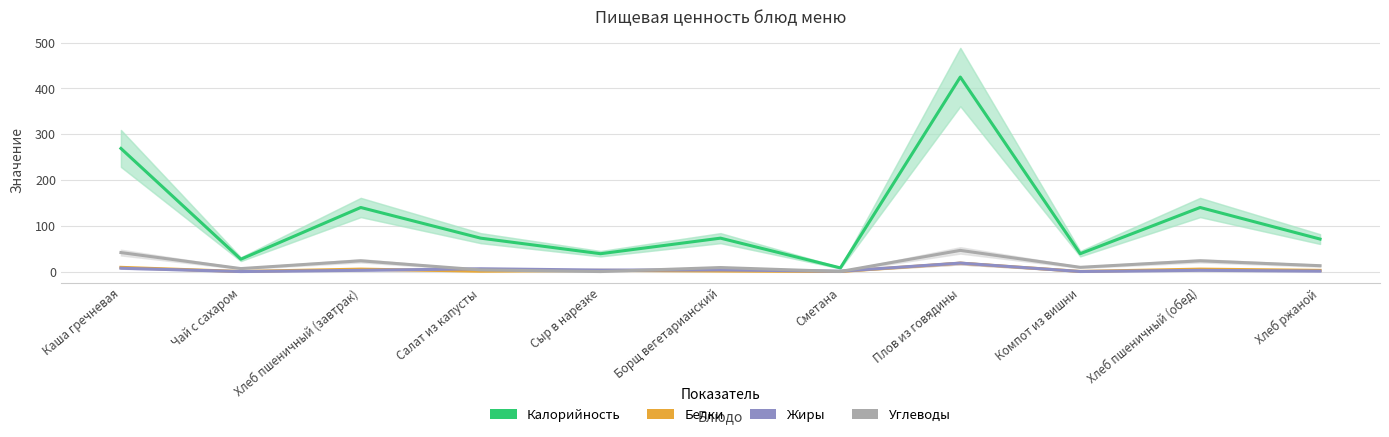

Rank the categories by Белки value from highest to lowest.

Плов из говядины, Каша гречневая, Хлеб пшеничный (завтрак), Хлеб пшеничный (обед), Хлеб ржаной, Сыр в нарезке, Борщ вегетарианский, Салат из капусты, Компот из вишни, Чай с сахаром, Сметана